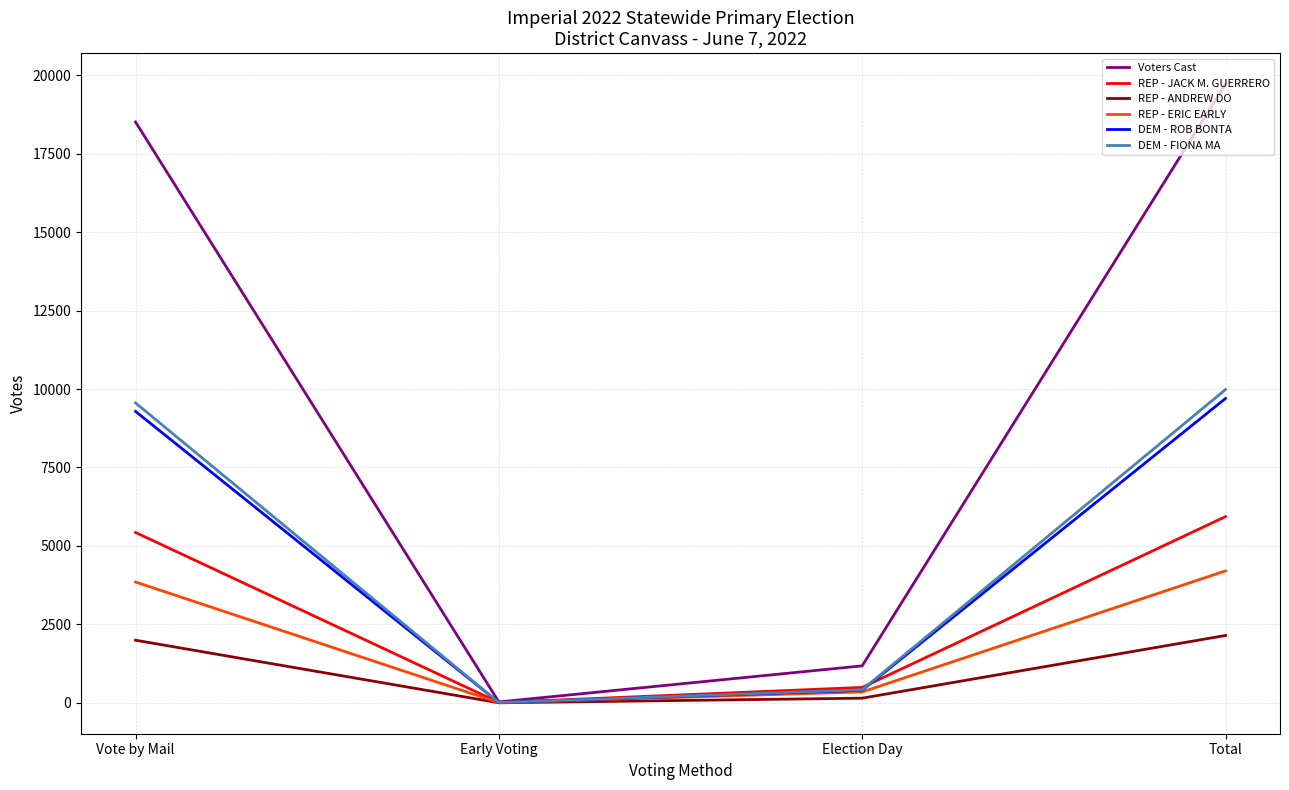

Which category has the highest value in the DEM - FIONA MA series?

Total